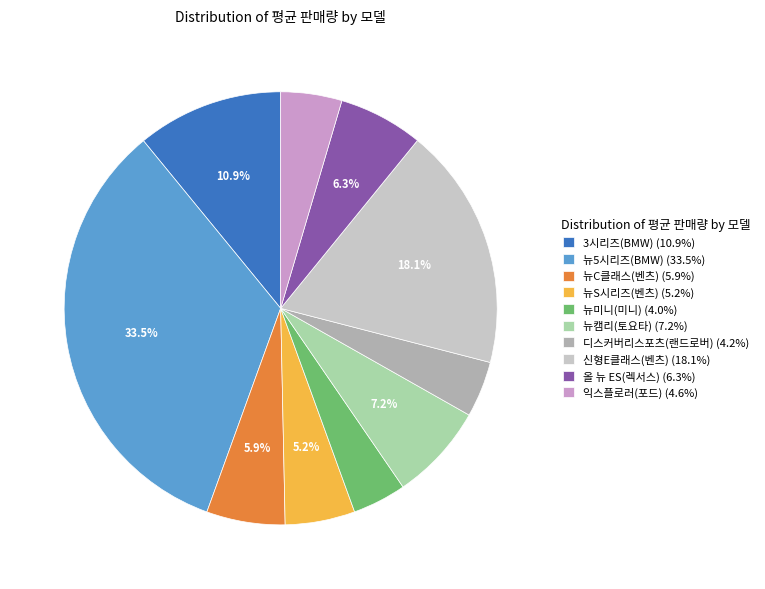

What is the ratio of the value at 뉴C클래스(벤츠) (5.9%) to the value at 3시리즈(BMW) (10.9%)?

0.5